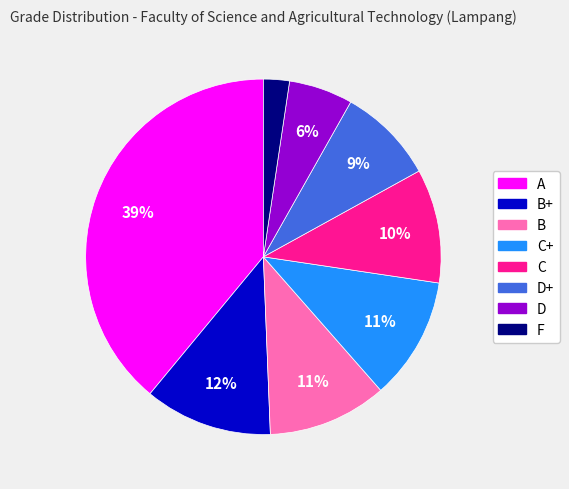

To the nearest percent, what is the average slice percentage?

12%